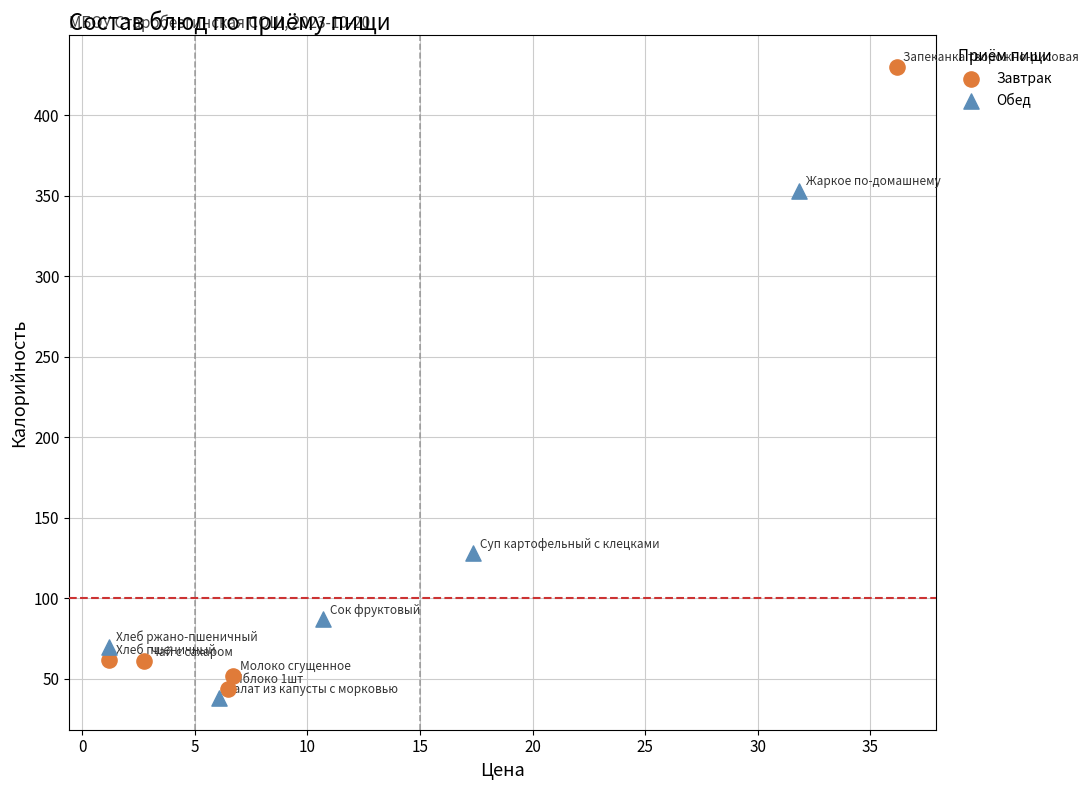

Which series reaches the maximum Y coordinate?

Завтрак